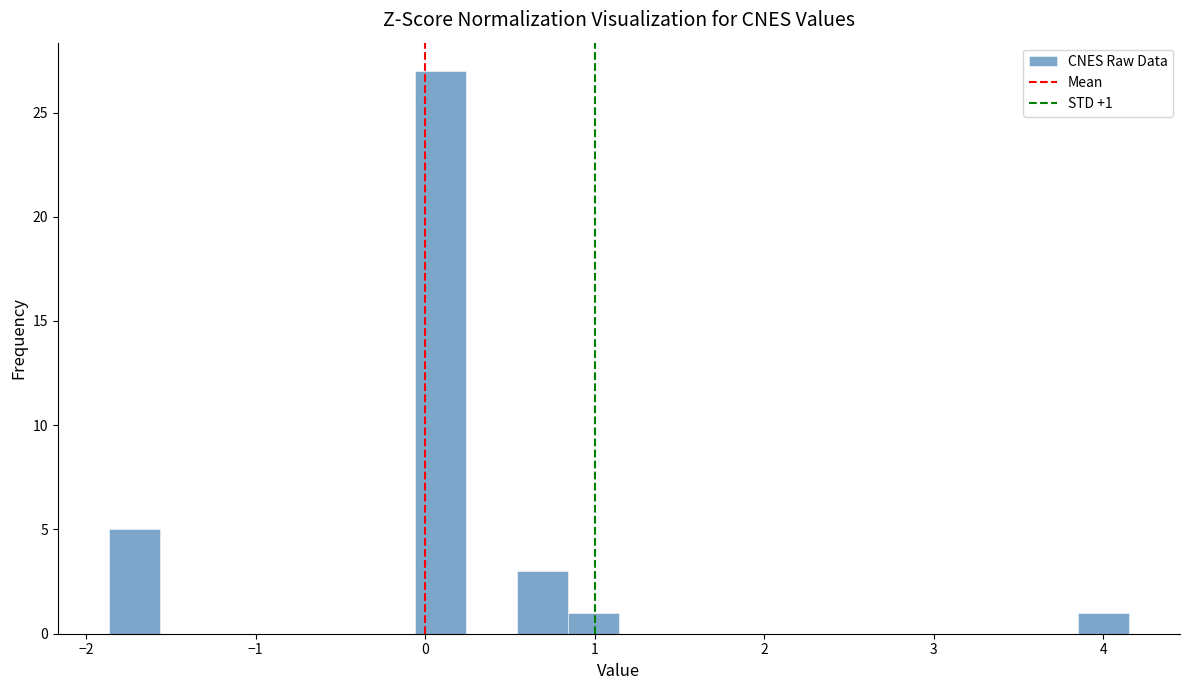

Around what value on the x-axis is the tallest bar? Give the approximate position of its centre, as read against the axis.

0.1